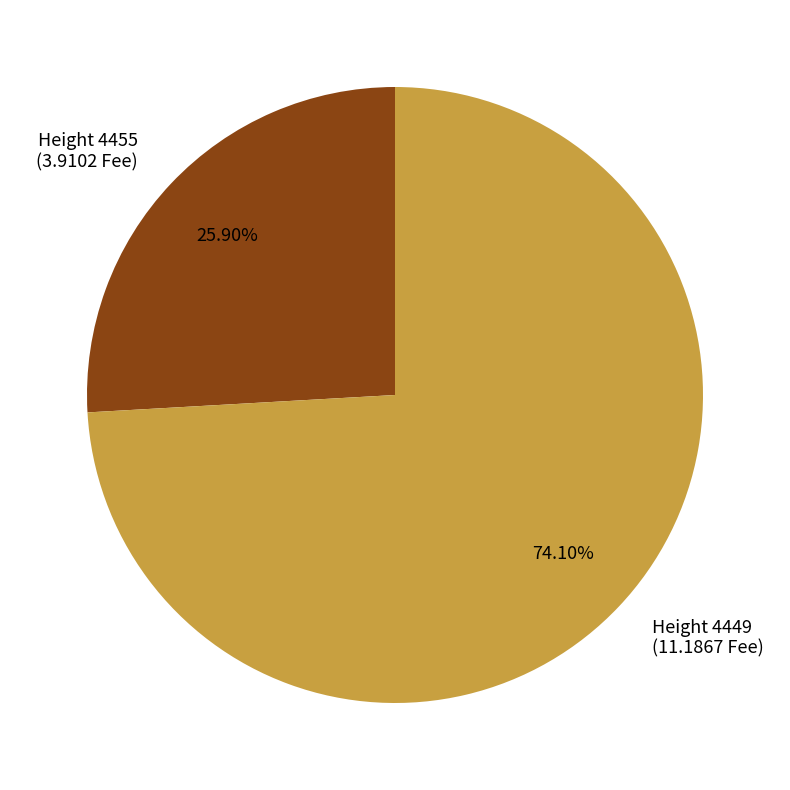

Which slice is the smallest?

Height 4455 (3.9102 Fee)